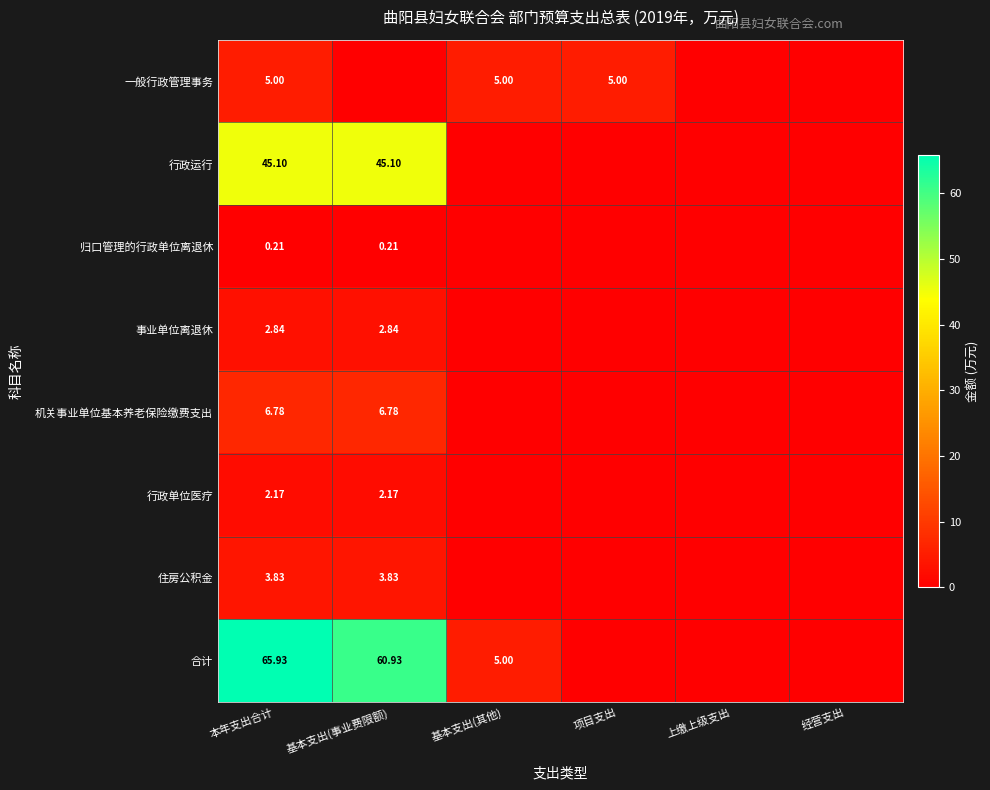

Is the value of 事业单位离退休 at 本年支出合计 greater than the value of 行政运行 at 本年支出合计?

No